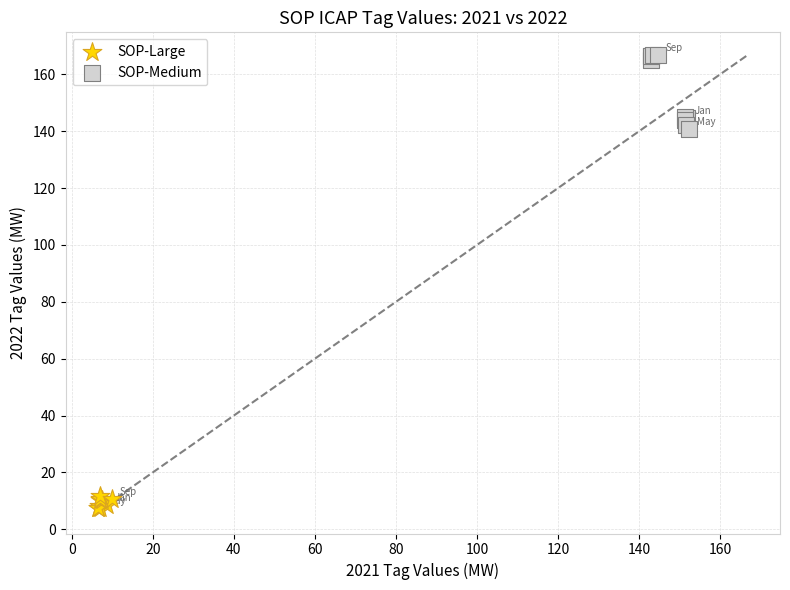

Which series reaches the maximum Y coordinate?

SOP-Medium